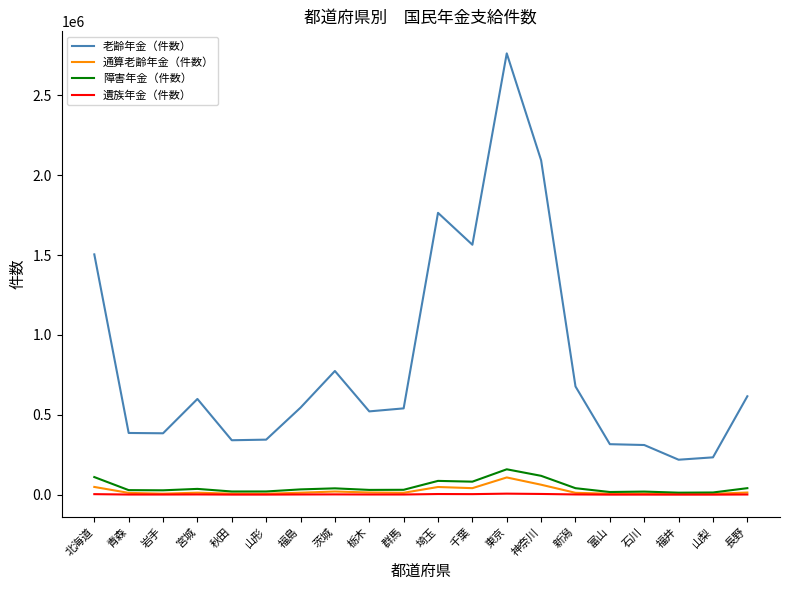

How many lines are shown in the chart?

4